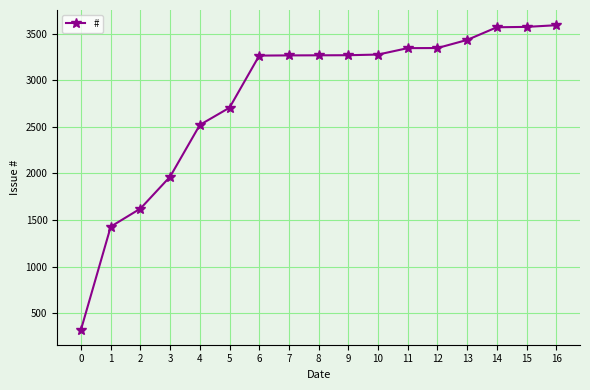

Read the value at 4.

2520